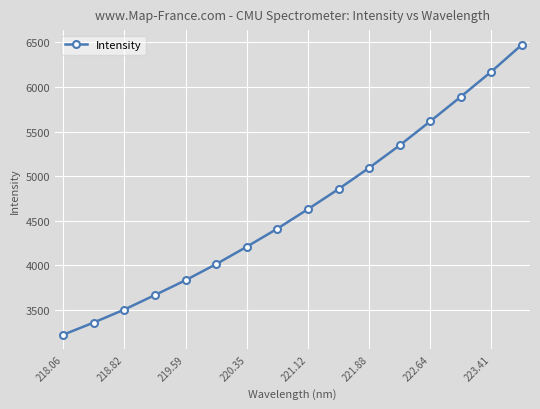

True or false: the data has more than 1 interior local peaks.

False